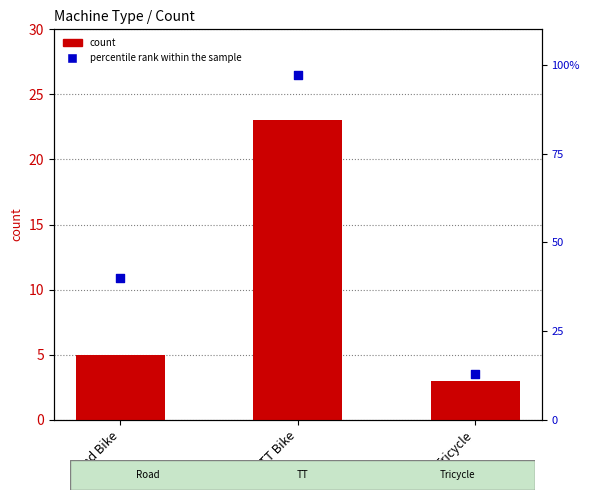

At which category is the sum across all series the highest?

TT Bike